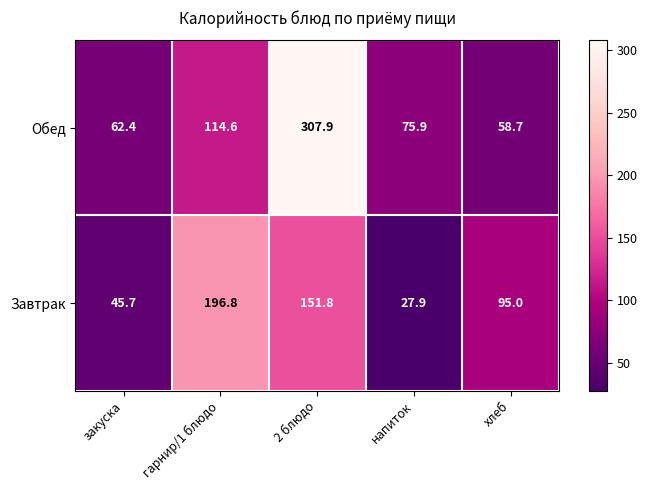

Count the number of categories in the chart.

5